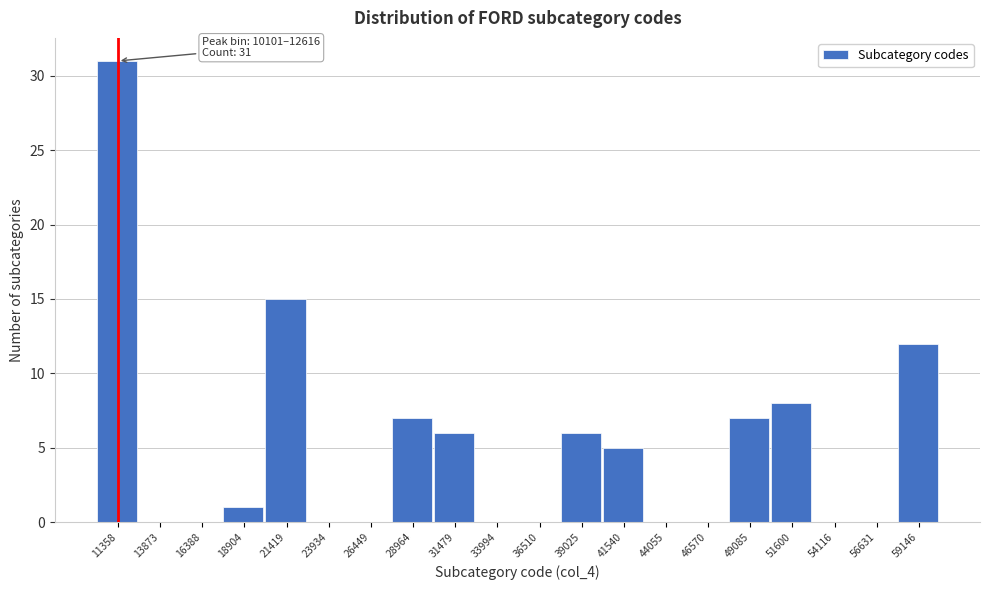

Over which range of the x-axis is the bar tallest?

10000 to 12500